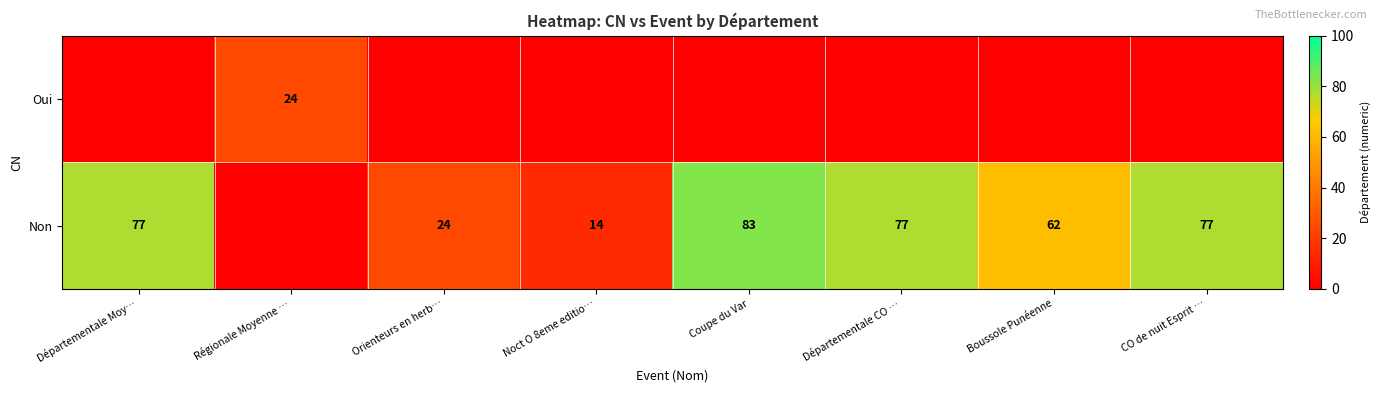

What is the difference between the Non values at Départementale Moy… and Noct O 8eme editio…?

63